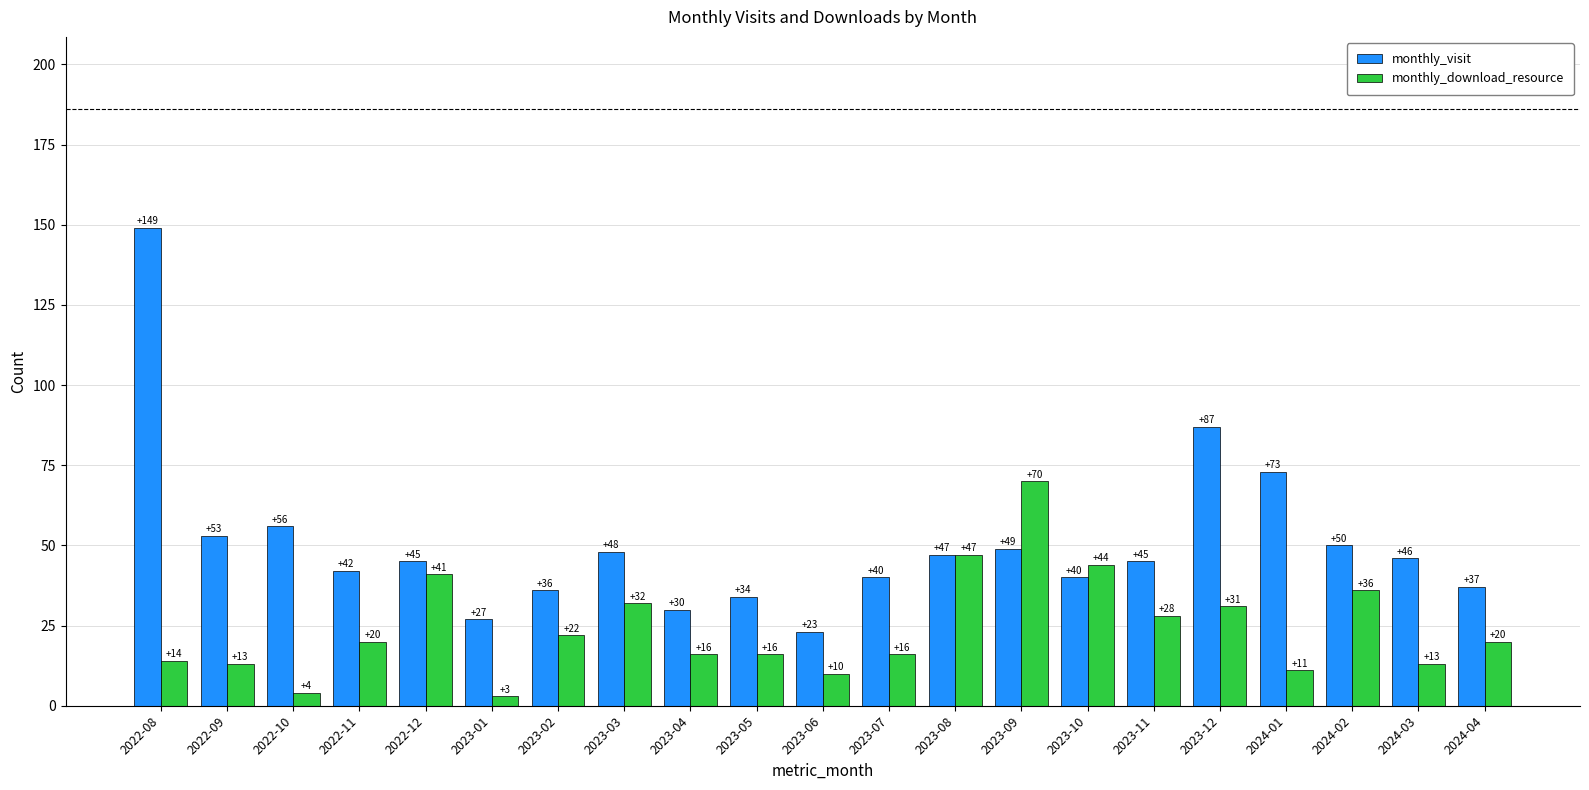

What is the label of the 9th bar from the left?

2023-04